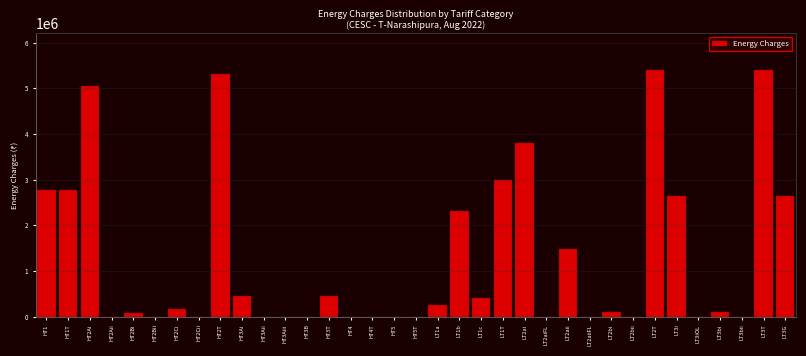

What is the ratio of the value at LT3T to the value at HT2Ci?

30.6